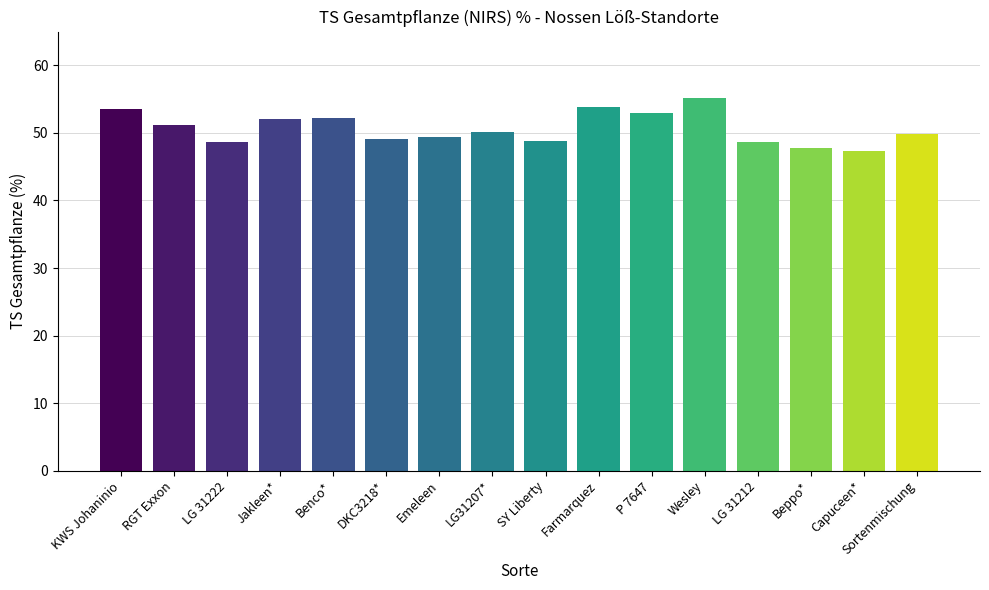

List the labels in order of value, smallest first.

Capuceen*, Beppo*, LG 31212, LG 31222, SY Liberty, DKC3218*, Emeleen, Sortenmischung, LG31207*, RGT Exxon, Jakleen*, Benco*, P 7647, KWS Johaninio, Farmarquez, Wesley